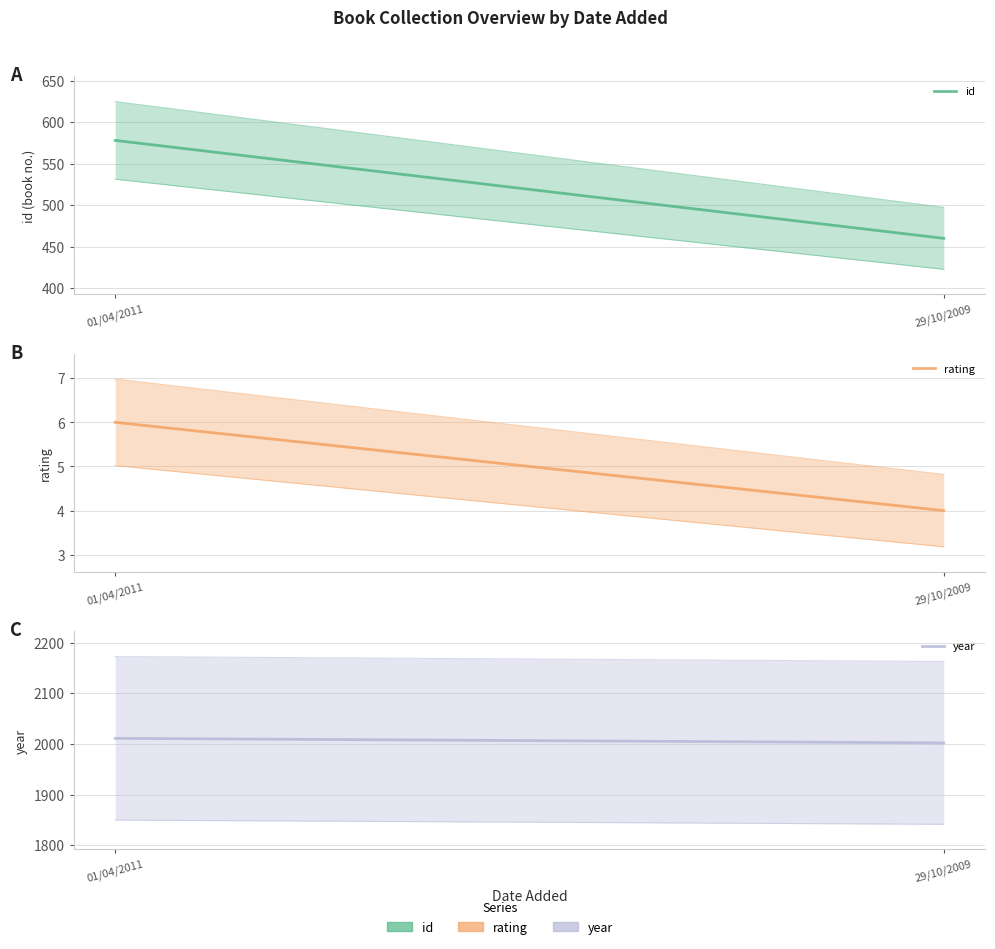

What is the sum of the rating values at 29/10/2009 and 01/04/2011?

10